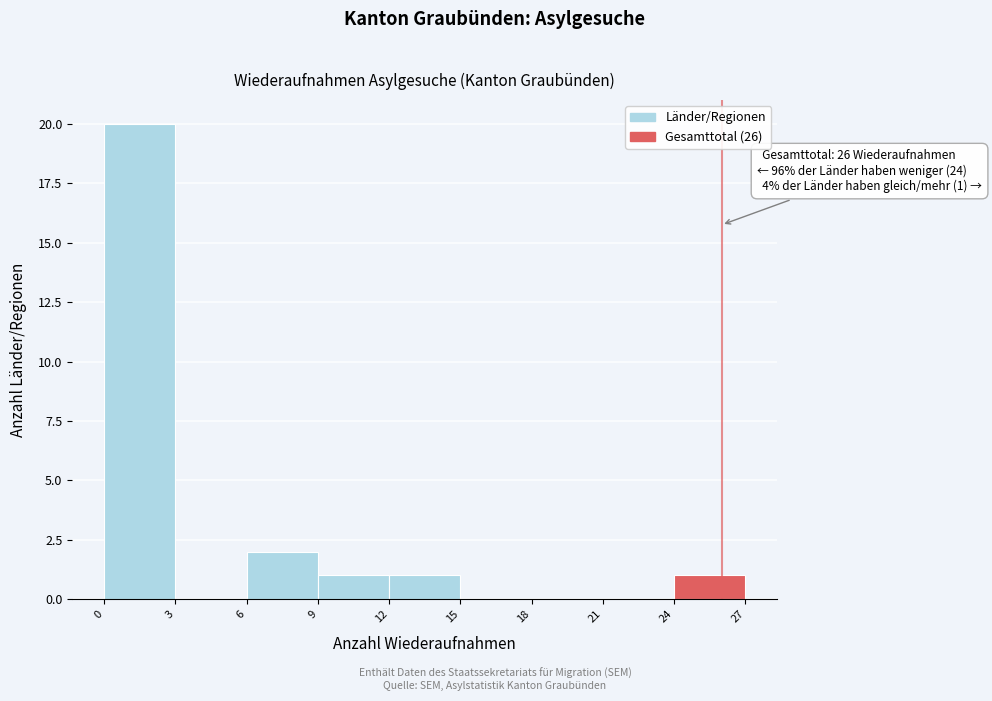

Over which range of the x-axis is the bar tallest?

0 to 3